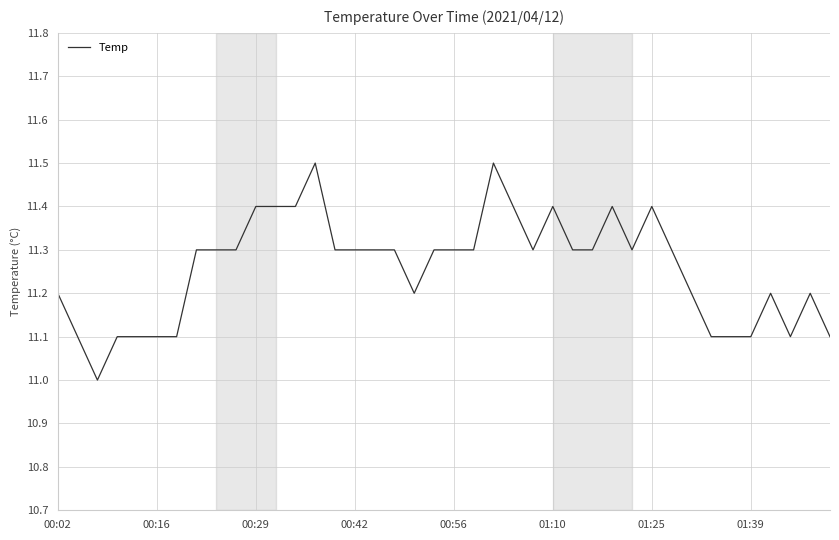

What is the difference between the maximum and minimum values?

0.5